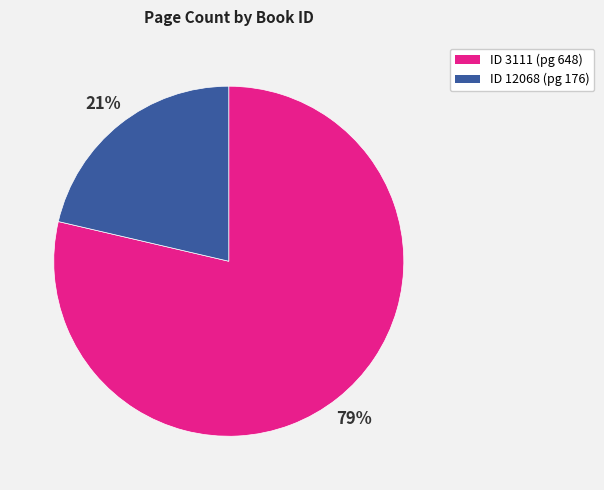

Is there any slice that represents more than half of the pie?

Yes